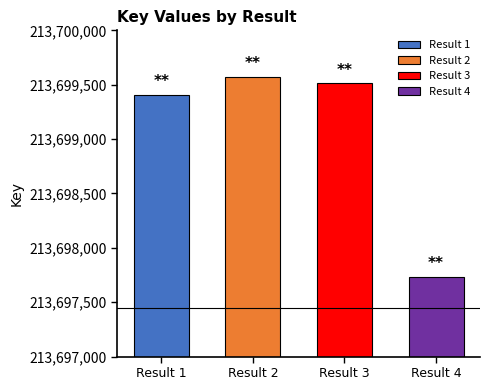

Between Result 4 and Result 2, which is larger?

Result 2